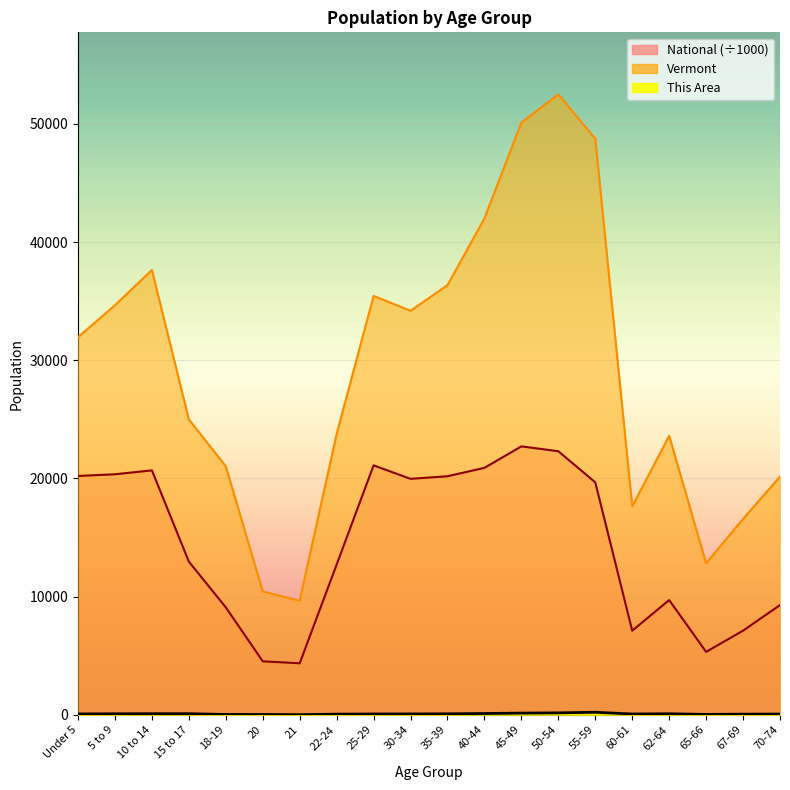

What value does the Vermont series have at 60-61?

17634.0